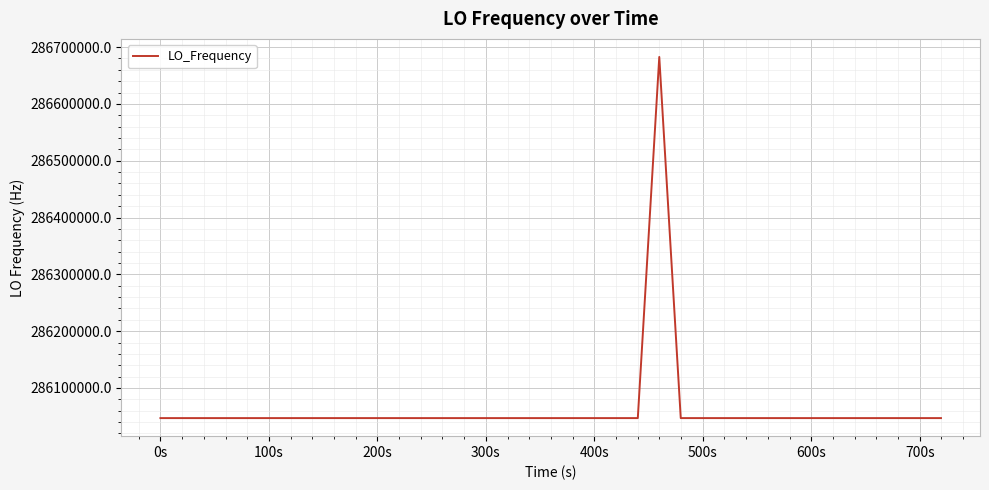

What is the minimum value shown in the chart?

286046995.3